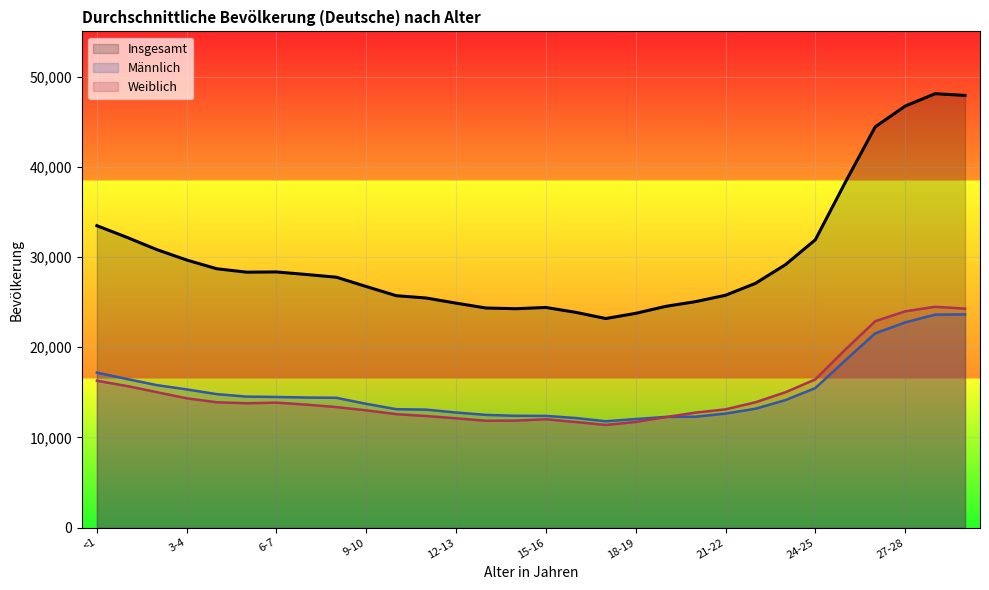

What is the minimum value for Weiblich?

11387